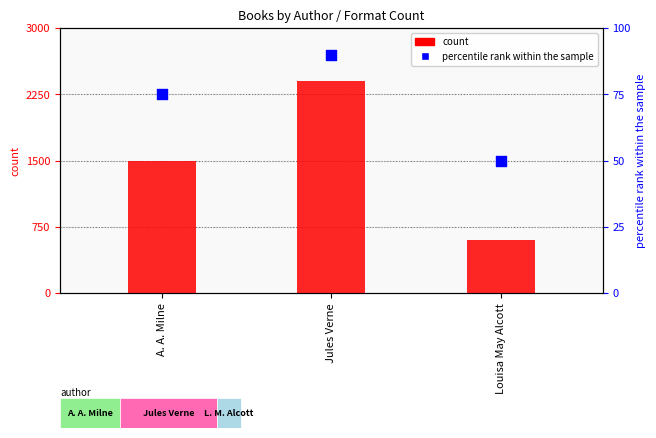

Is the value of count at Jules Verne greater than the value of percentile rank within the sample at Louisa May Alcott?

Yes